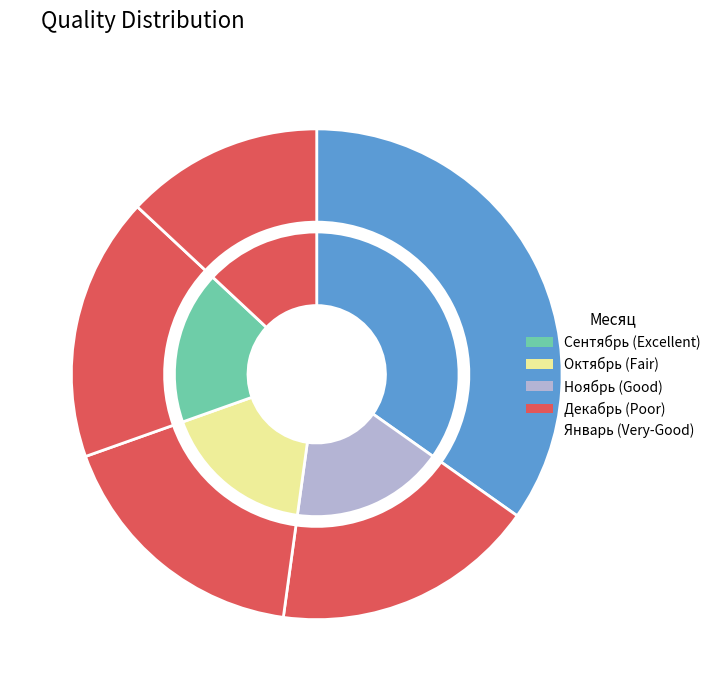

True or false: Сентябрь accounts for 49% of the total.

False